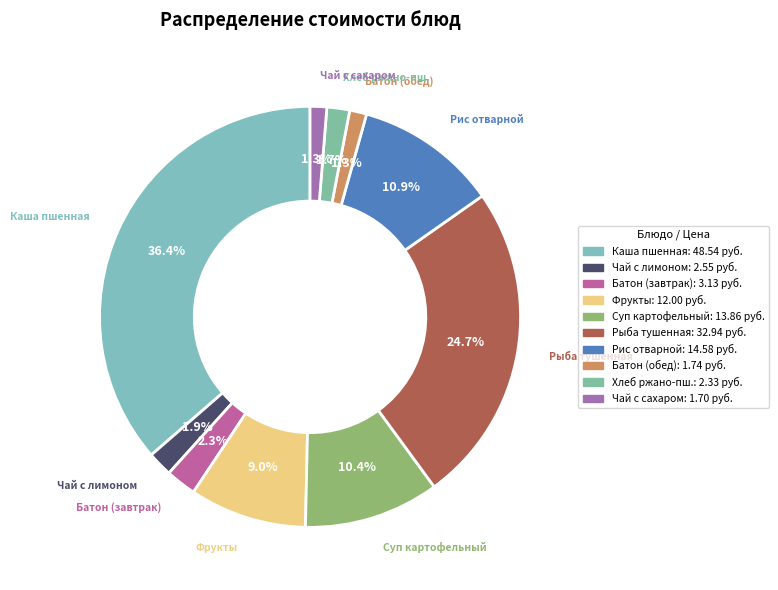

What percentage do Каша пшенная and Чай с лимоном together represent?

38.3%